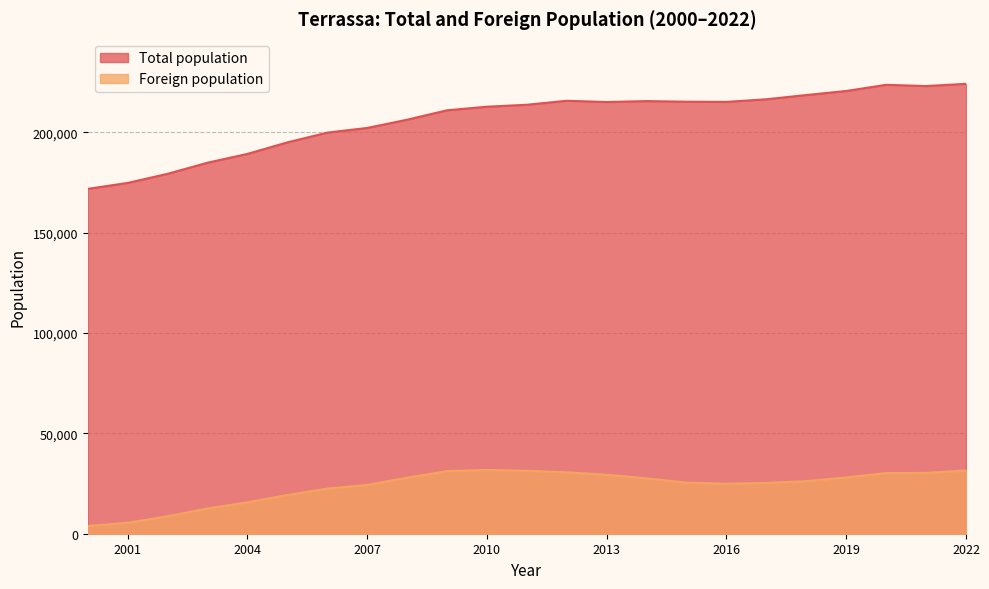

At how many categories does at least one series exceed 104387?

23